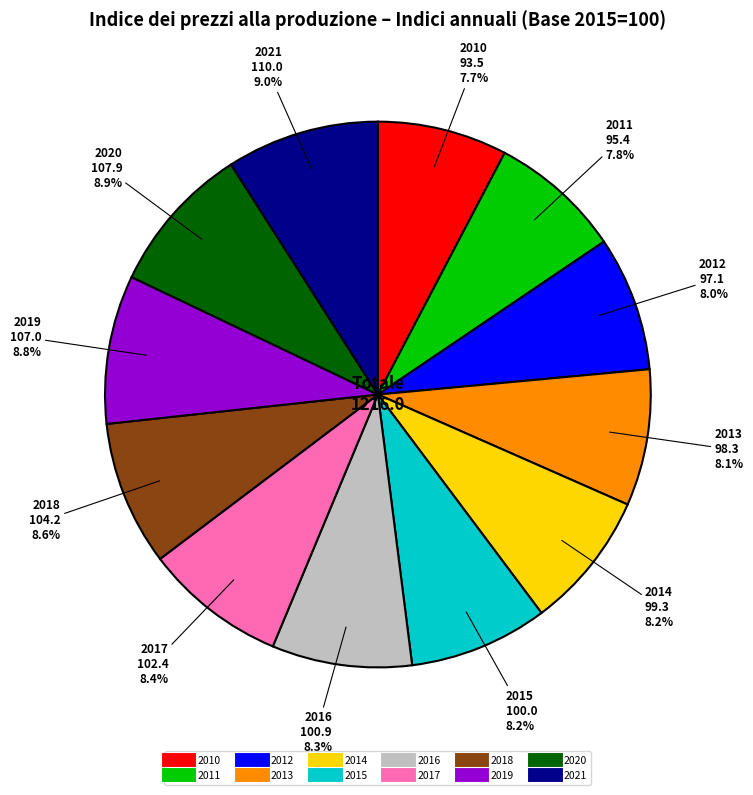

To the nearest percent, what percentage of the pie is 2011?

8%